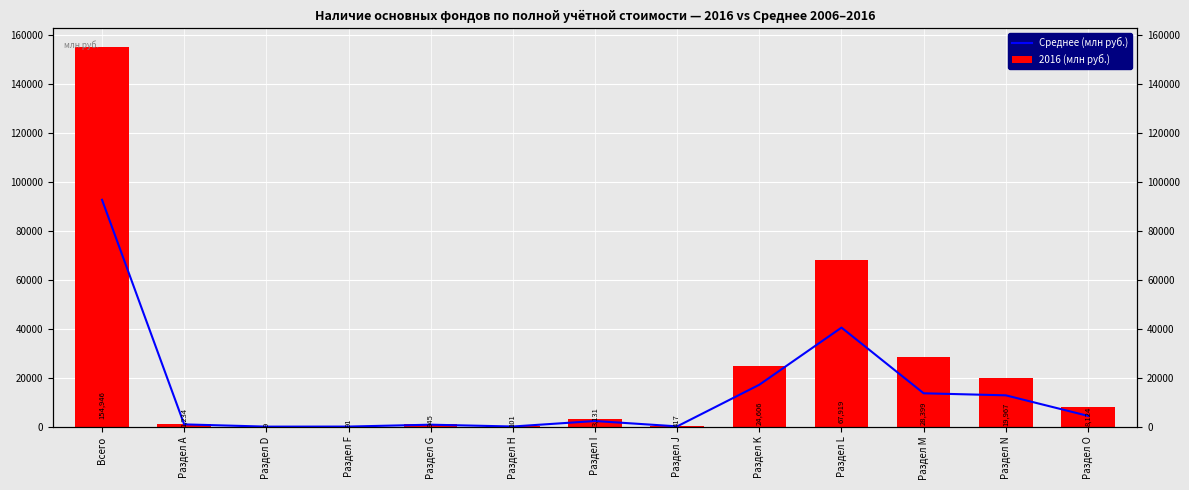

True or false: Среднее (млн руб.) has a value of 61.7 at Раздел Н.

True